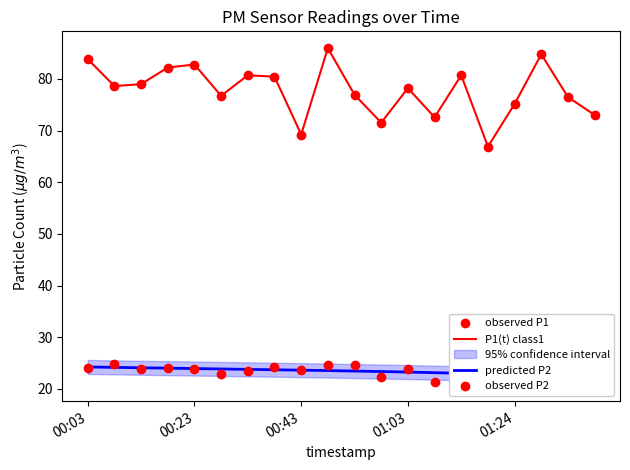

Is the value of P2 at 01:34 greater than the value of P1 at 00:08?

No